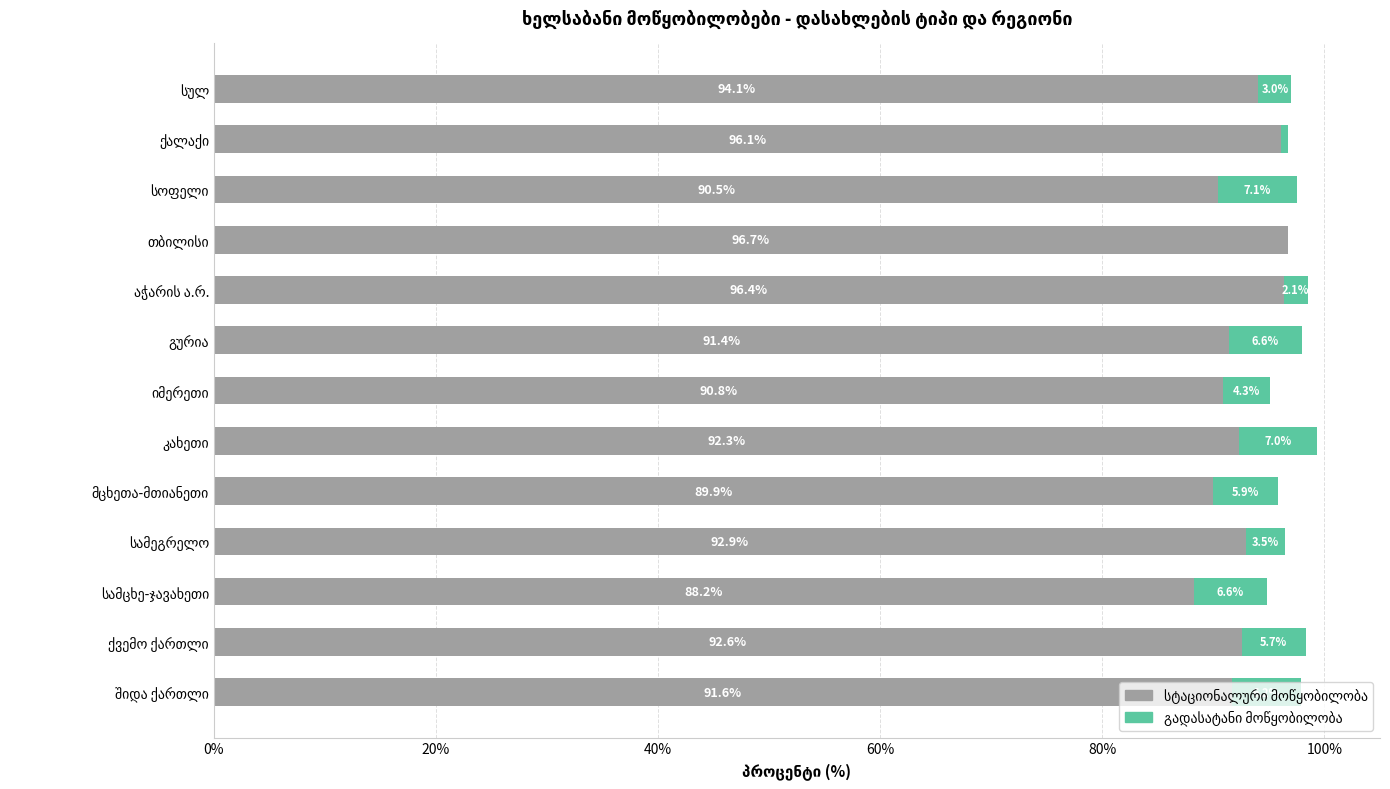

The გადასატანი მოწყობილობა series shows 7.1 at სოფელი. True or false?

True